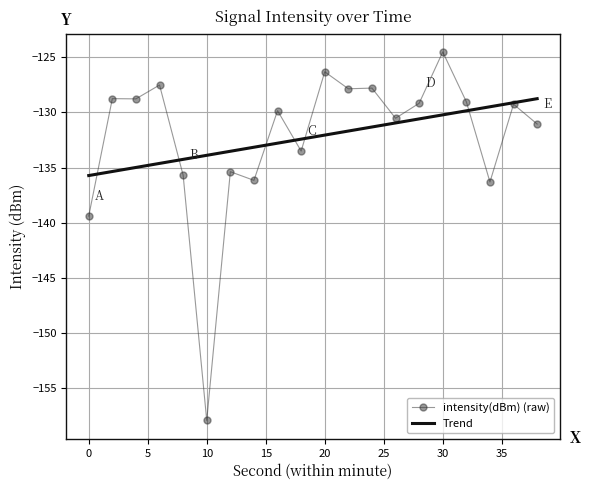

Where is the first local maximum?

2